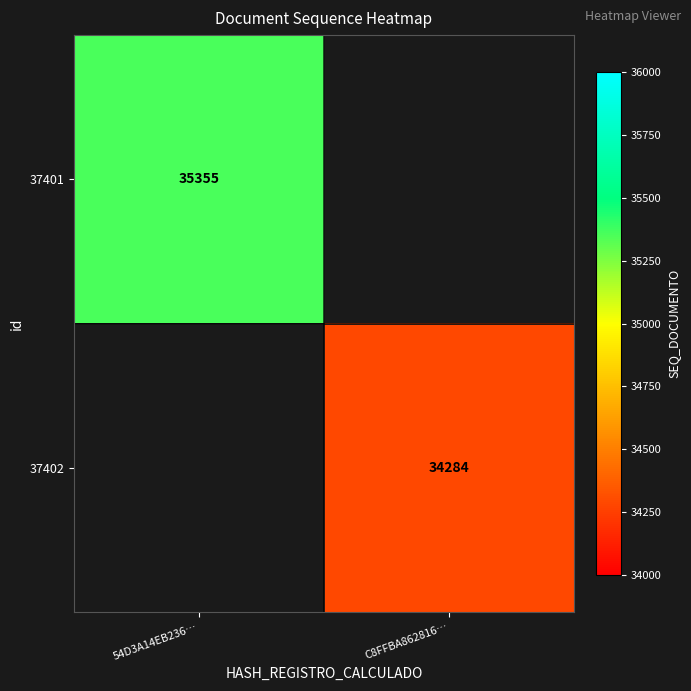

True or false: 37402 has a value of 49001.7 at C8FFBA862816….

False